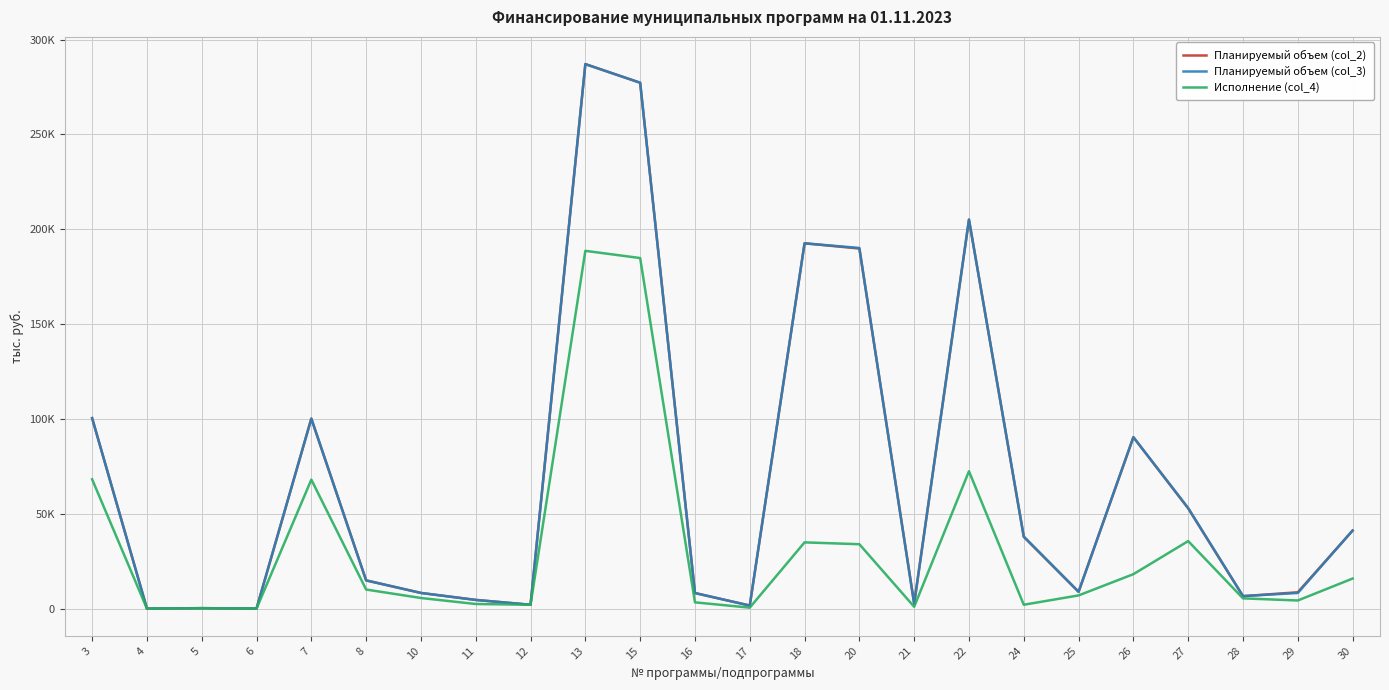

Does the chart display data point markers on the line(s)?

No